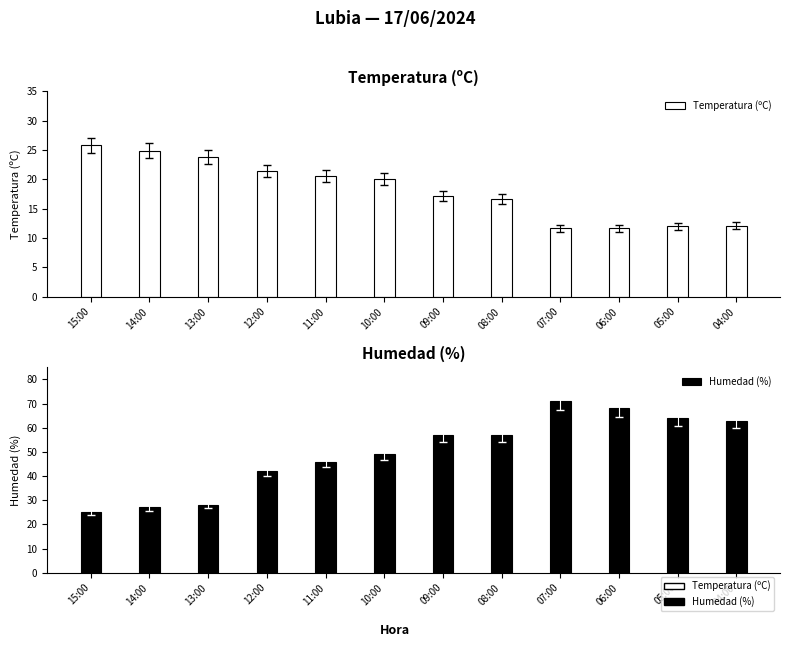

What is the difference between the maximum and minimum values in the Humedad (%) series?

46.0